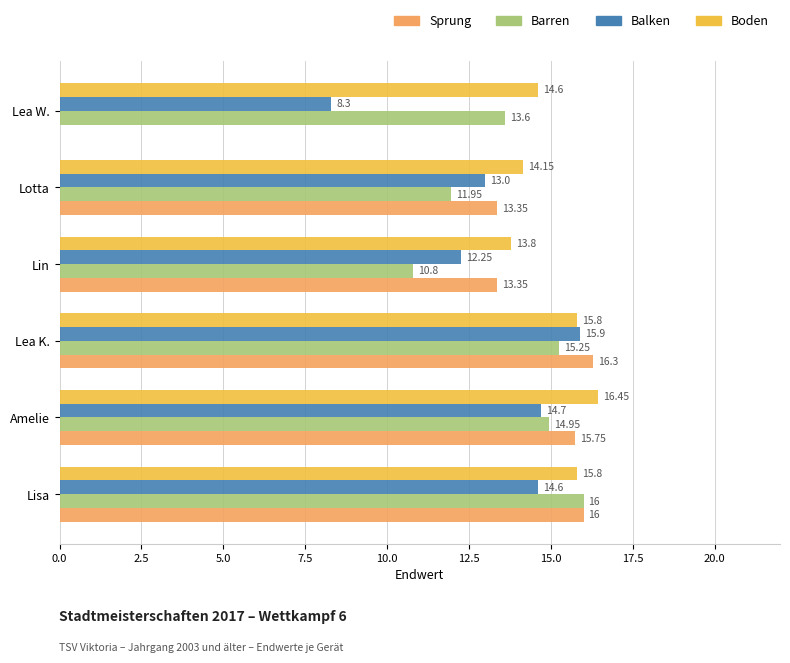

Where is Barren nearest to the value 13?

Lea W.